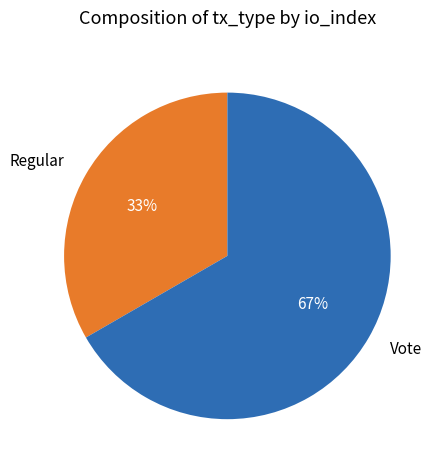

Rank the categories by value from lowest to highest.

Regular, Vote